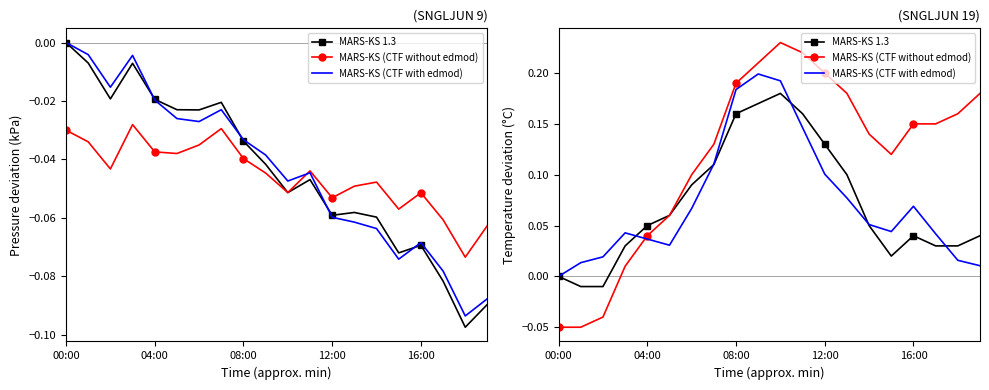

What are all the series names shown in the legend?

MARS-KS 1.3, MARS-KS (CTF without edmod), MARS-KS (CTF with edmod)